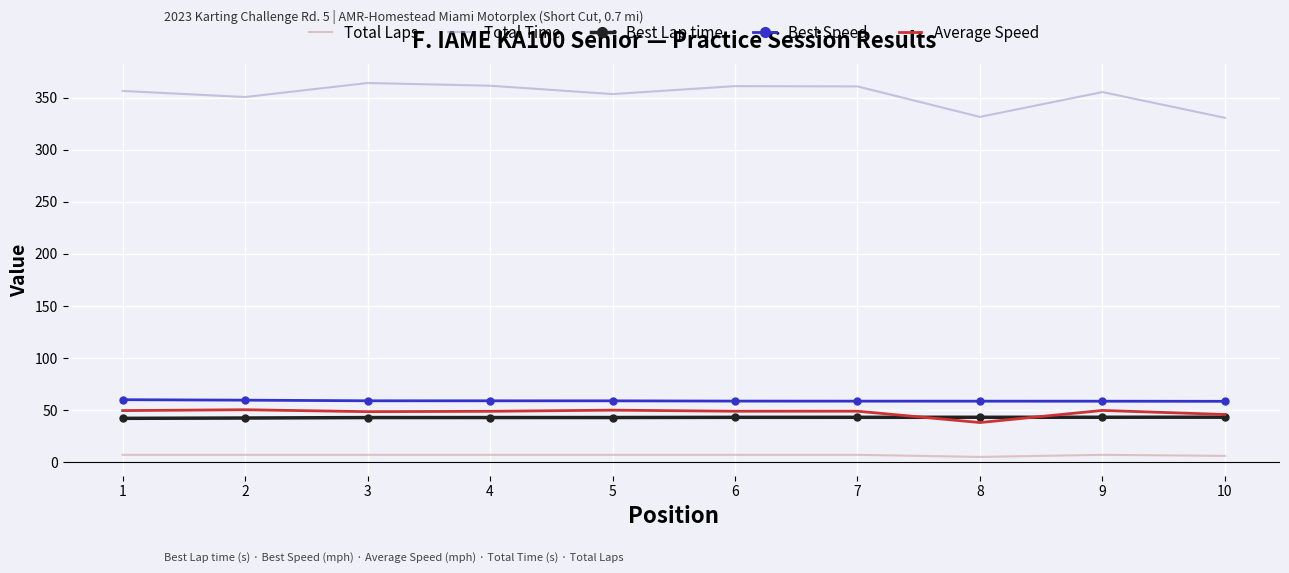

The value of Best Speed at 4 is 58.9. True or false?

True